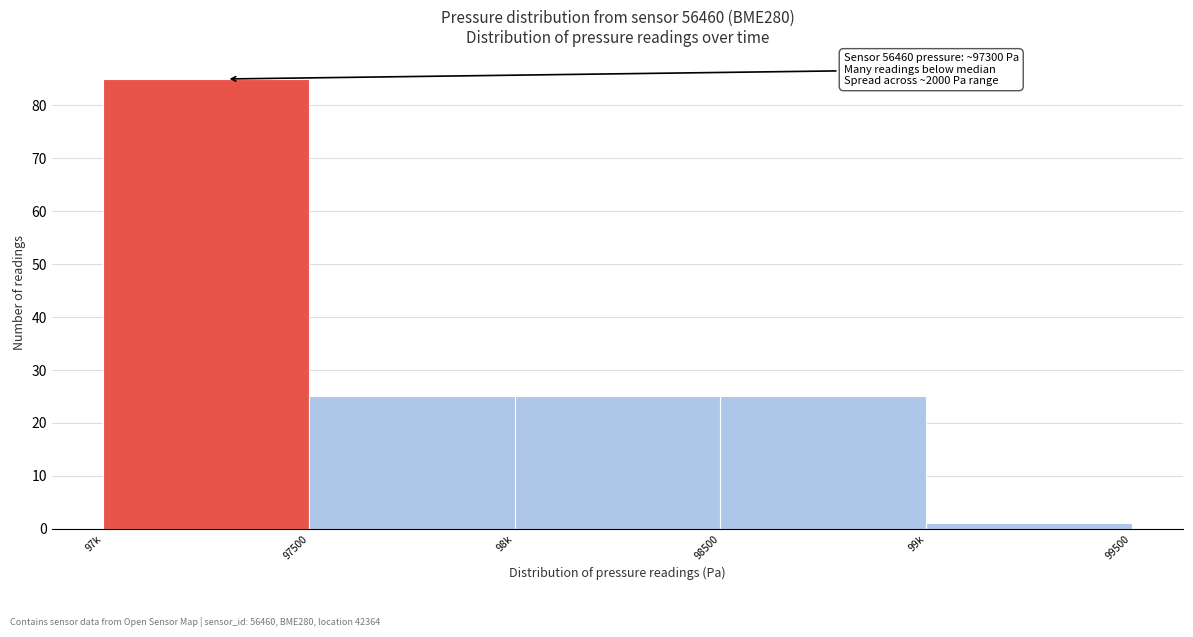

Reading left to right, list all the values displayed in this chart.

85	25	25	25	1